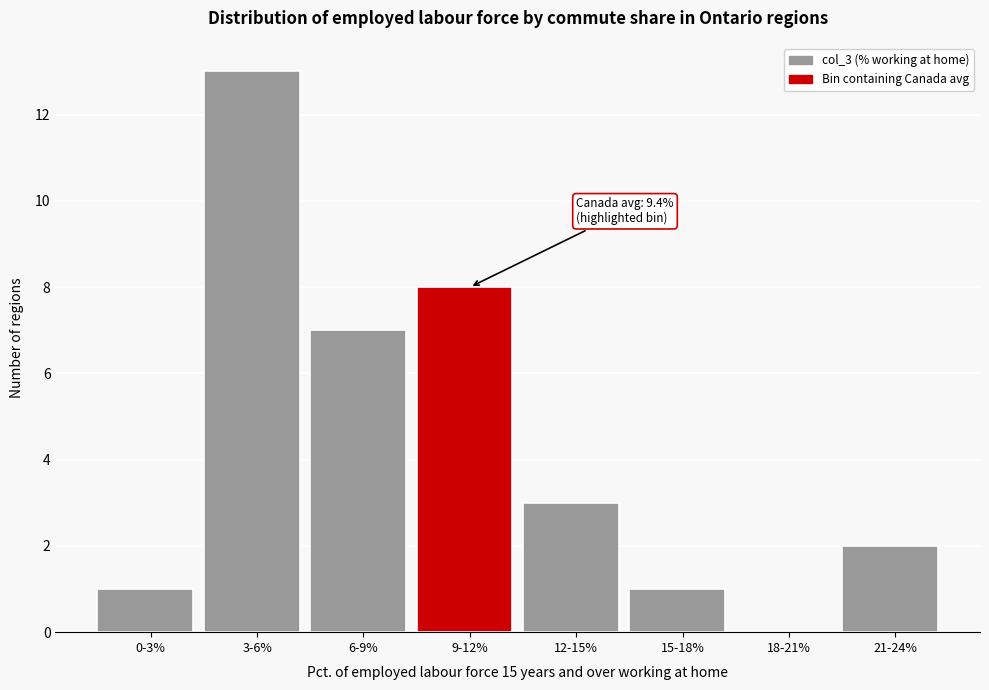

Reading left to right, what are all the values shown in this chart?

0-3%=1	3-6%=13	6-9%=7	9-12%=8	12-15%=3	15-18%=1	18-21%=0	21-24%=2